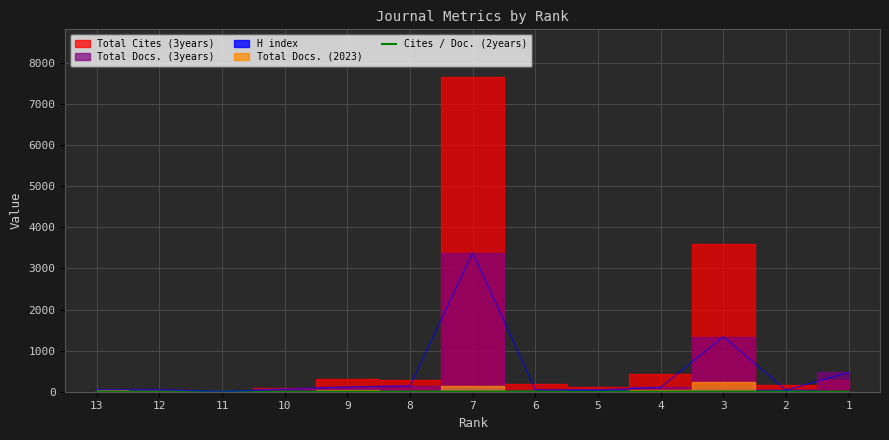

How many lines are shown in the chart?

1